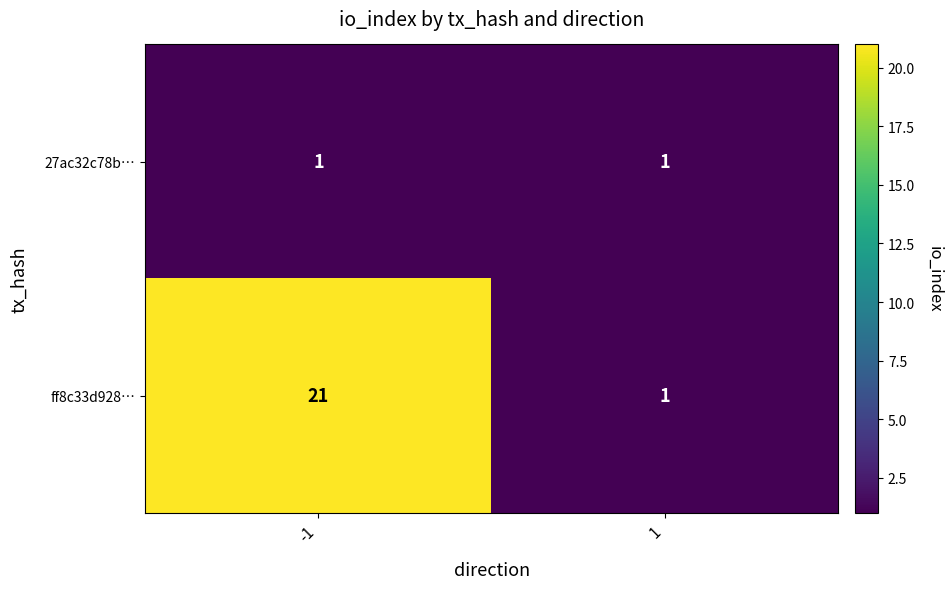

What is the total value across all series at -1?

22